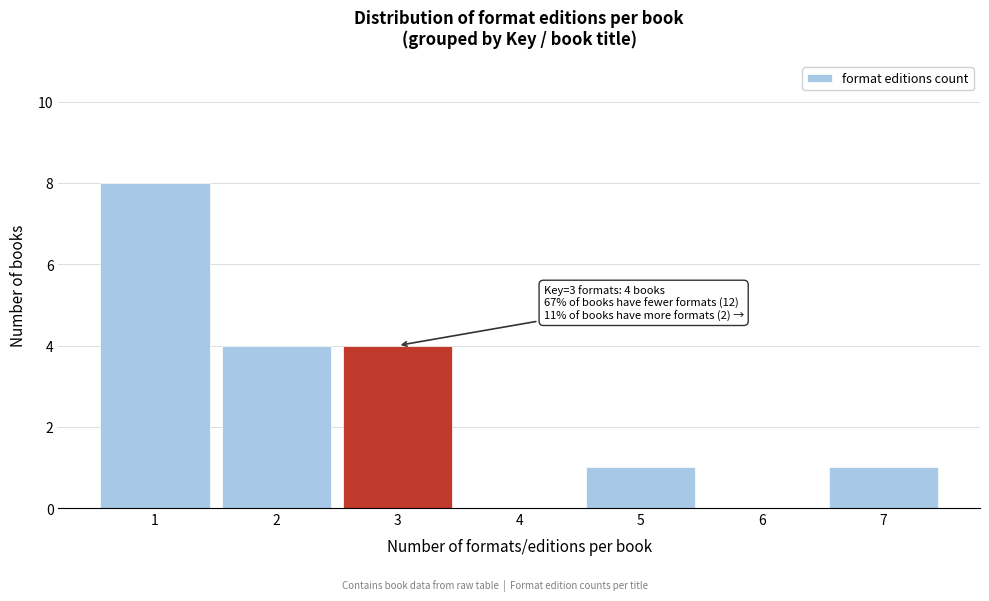

Reading left to right, transcribe all the data shown in this chart.

1=8	2=4	3=4	4=0	5=1	6=0	7=1